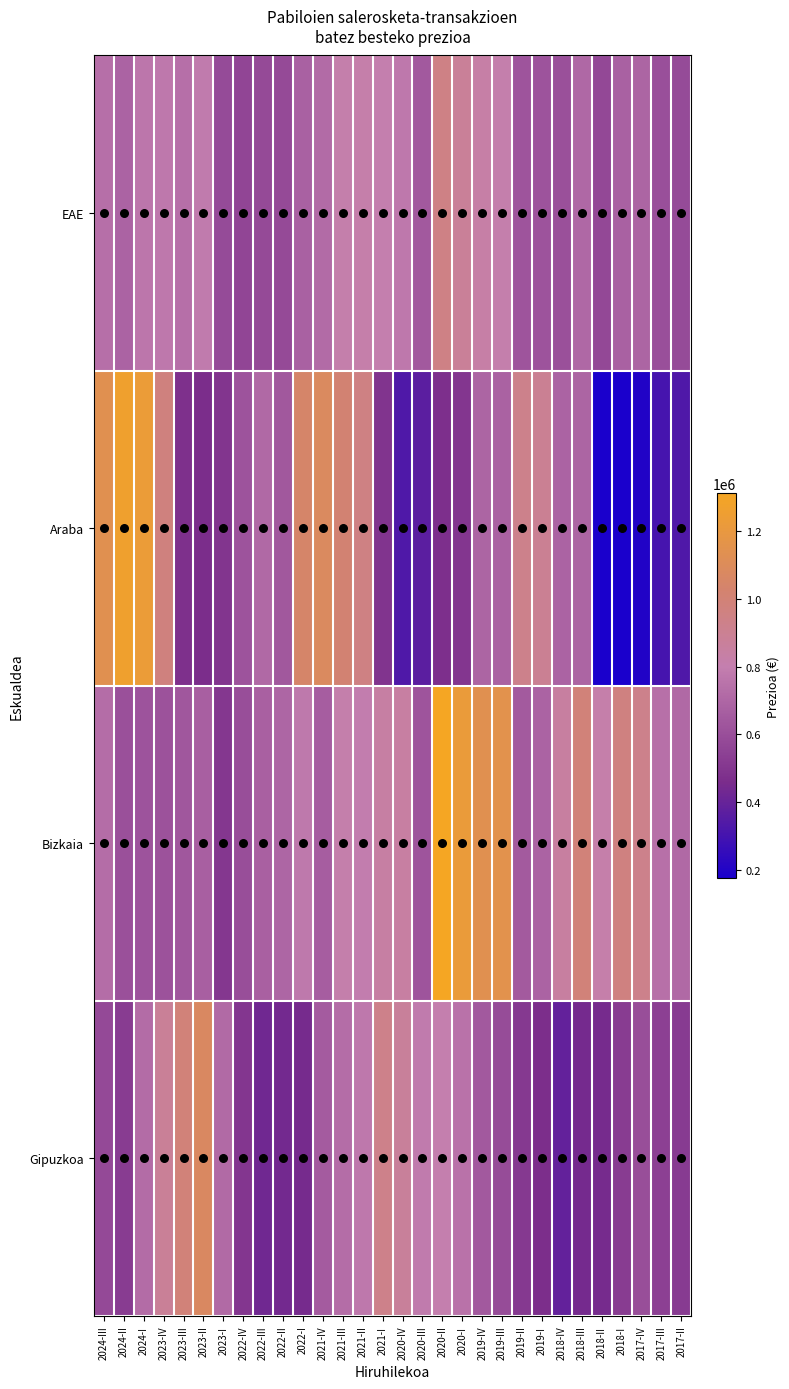

At how many categories does at least one series exceed 1089175?

7